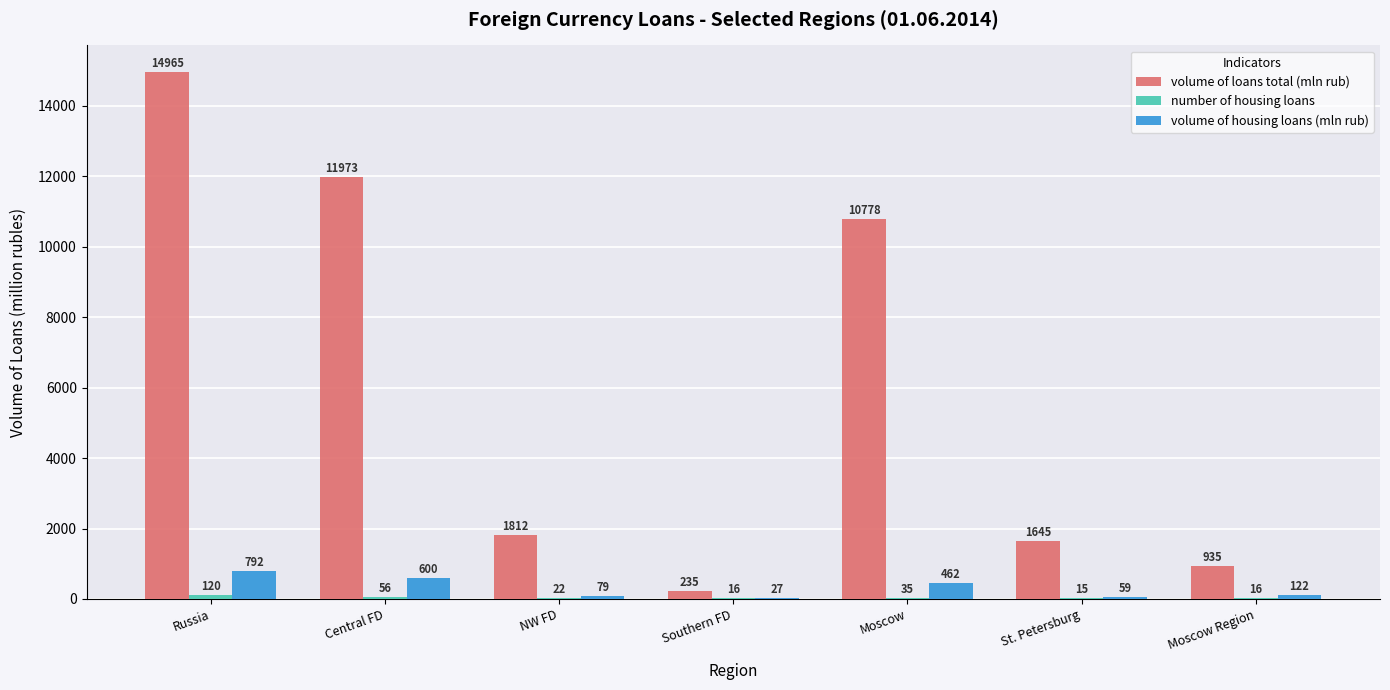

Which series has the widest spread of values?

volume of loans total (mln rub)